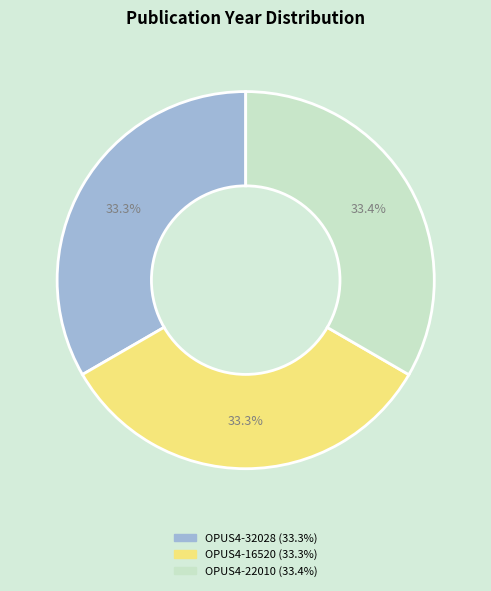

How many segments does this pie chart have?

3